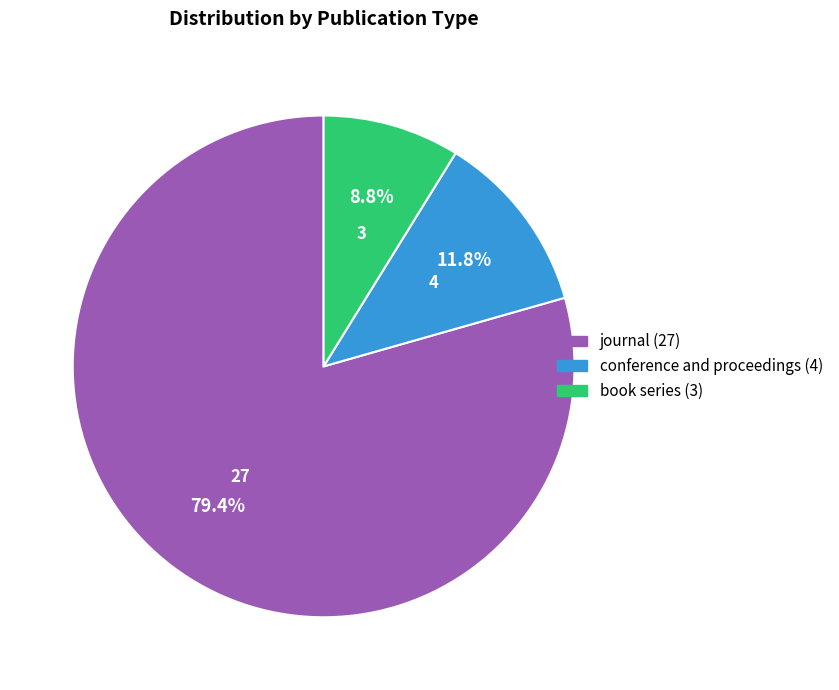

How many segments does this pie chart have?

3